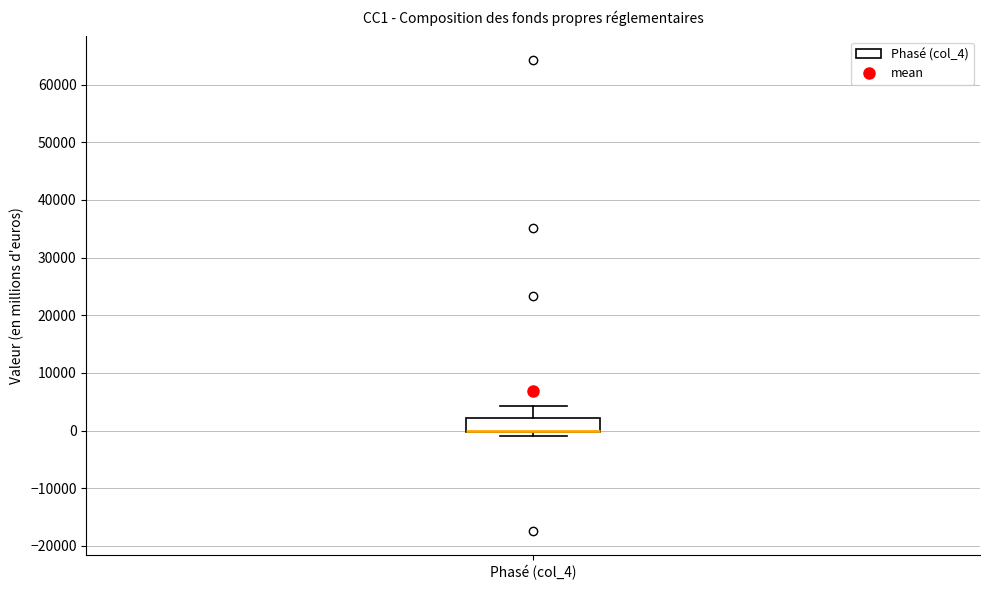

Read this box plot against the y-axis: the position of the median line, the range covered by the box, and the ends of both whiskers. The values are not printed on the chart, so give them approximately, as read against the axis.

median 0 (drawn on the box's lower edge), box 0 to 2000, whiskers -1000 to 4000